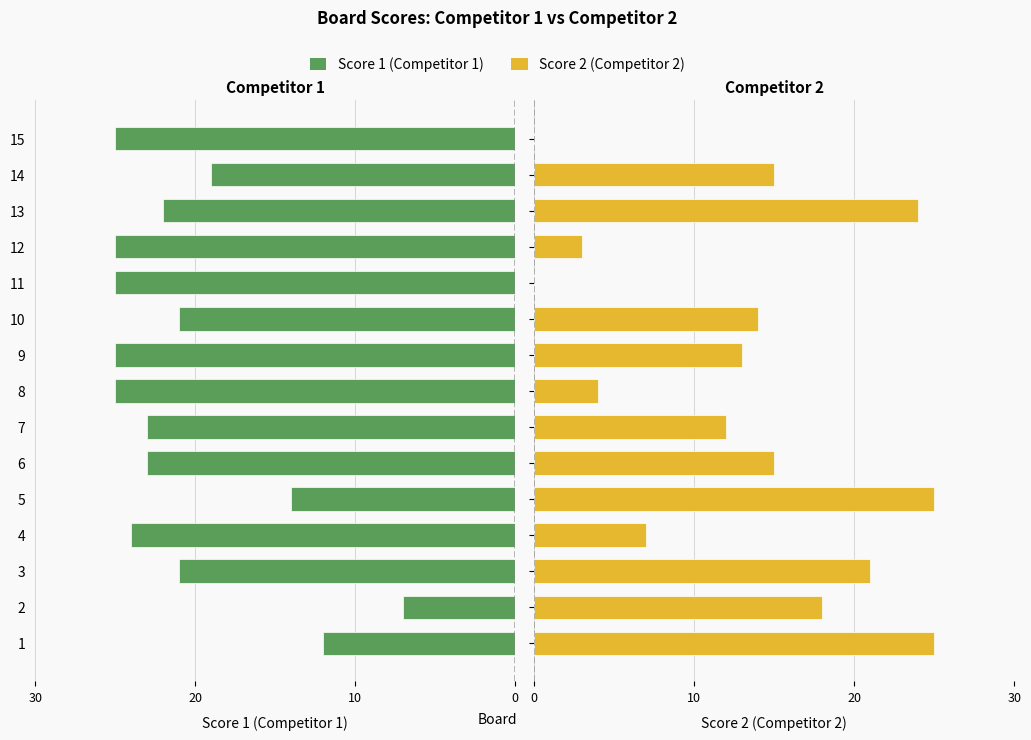

What is the greatest value displayed?

25